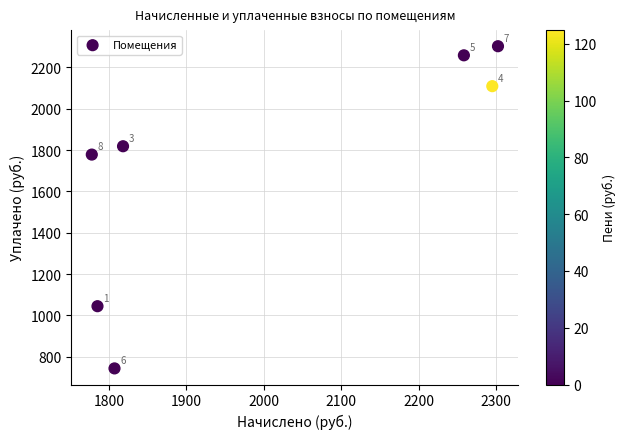

What is the average X value?

2006.3